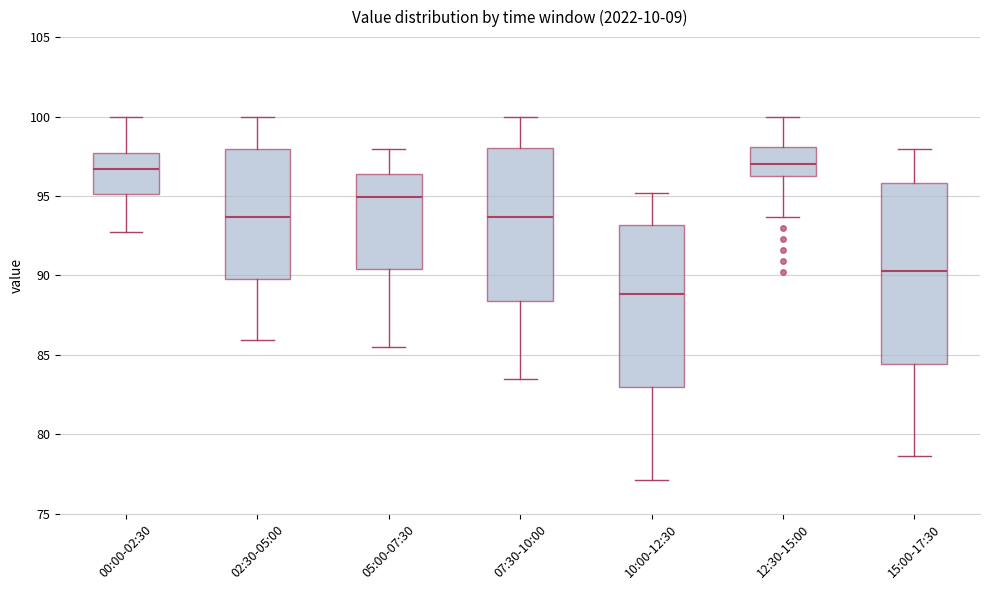

Which box's median line is the lowest?

10:00-12:30